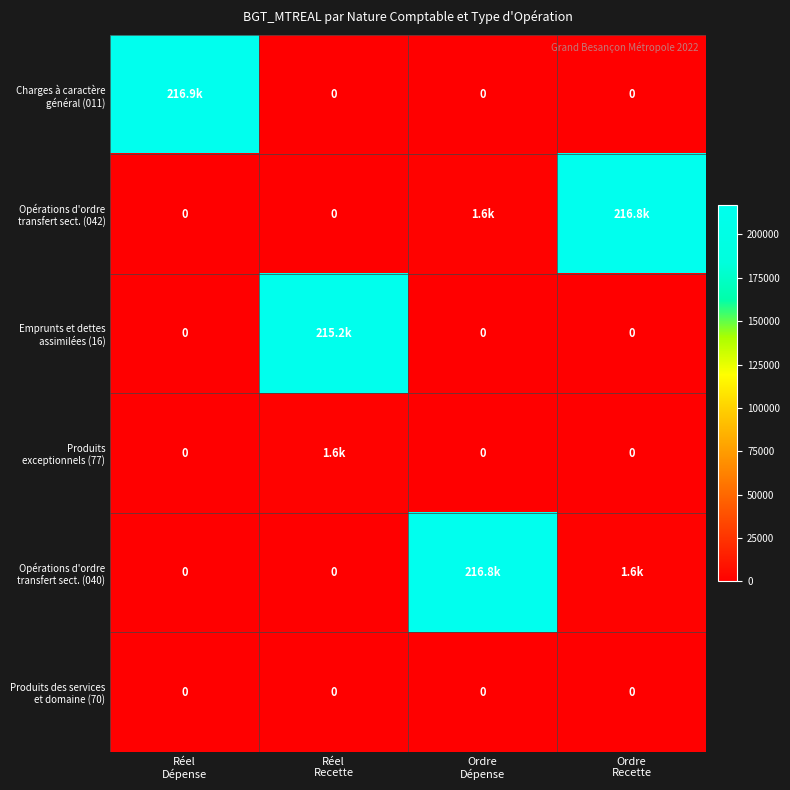

Is the value of Opérations d'ordre transfert sect. (040) at Ordre Dépense greater than the value of Produits exceptionnels (77) at Ordre Dépense?

Yes